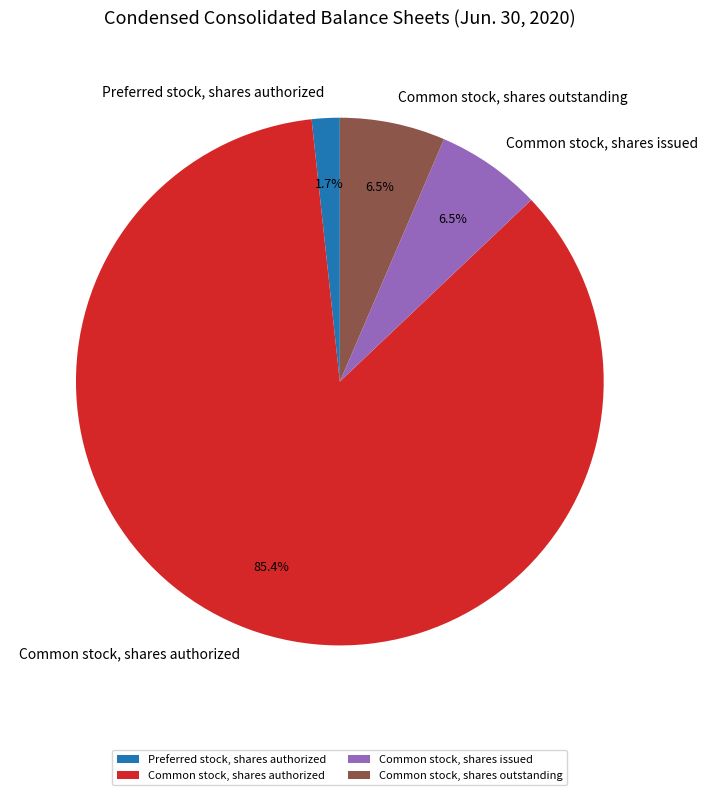

Does Common stock, shares outstanding account for over 50% of the chart?

No